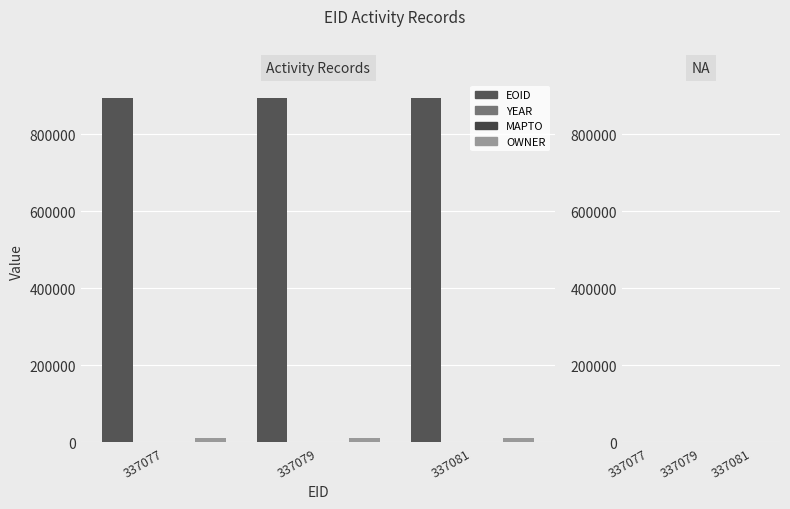

What is the difference between the highest and lowest values at 337077?

894694